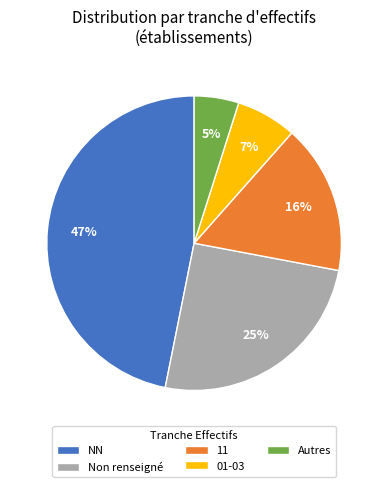

To the nearest percent, what is the difference between the largest and smallest slice percentages?

42%